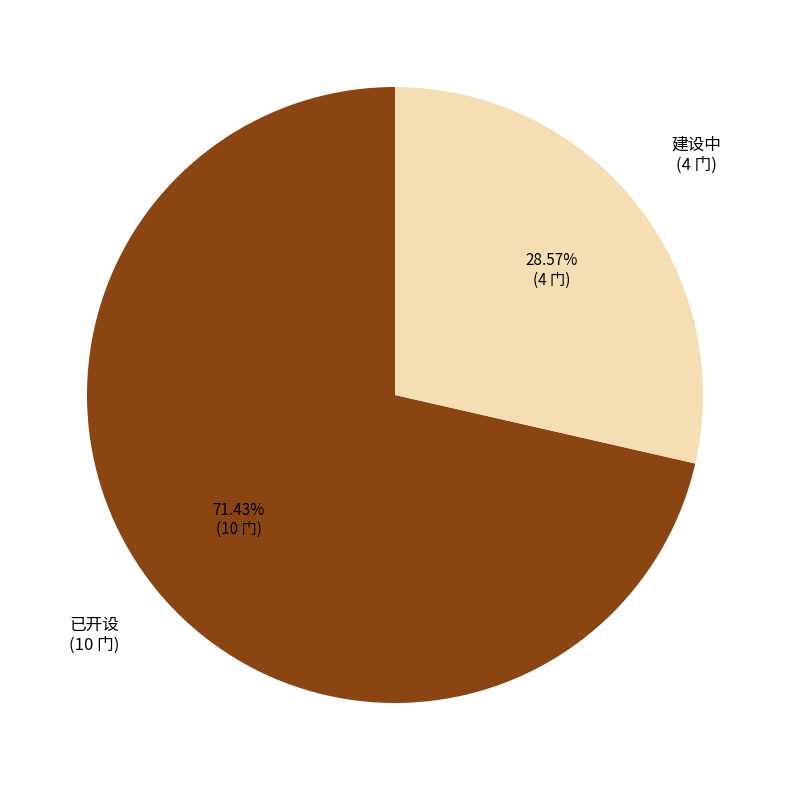

What is the ratio of the value at 建设中 to the value at 已开设?

0.4